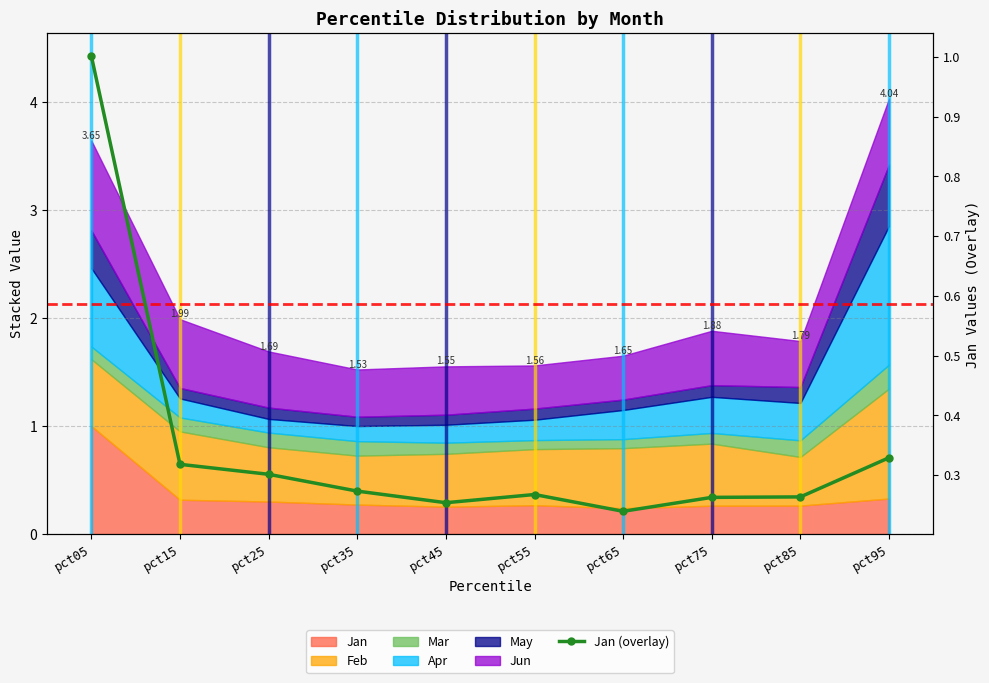

Count the number of categories in the chart.

10